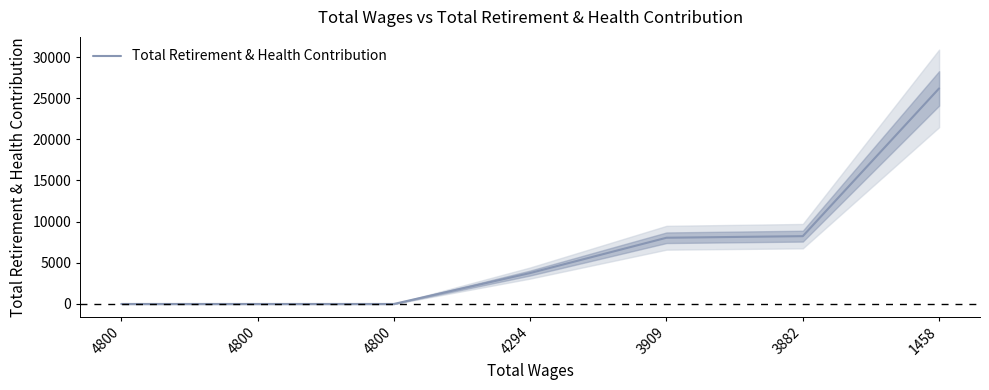

How many values are above zero?

4